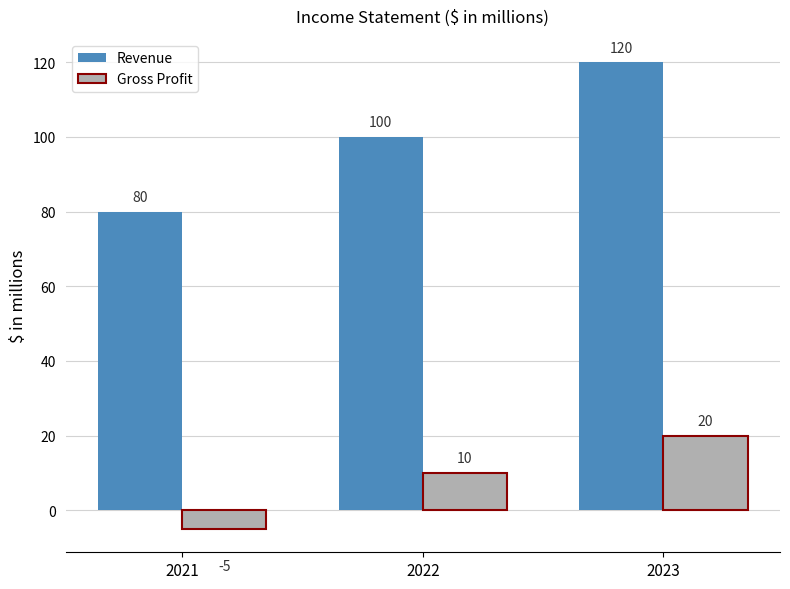

Rank the series at 2023 from lowest to highest value.

Gross Profit, Revenue